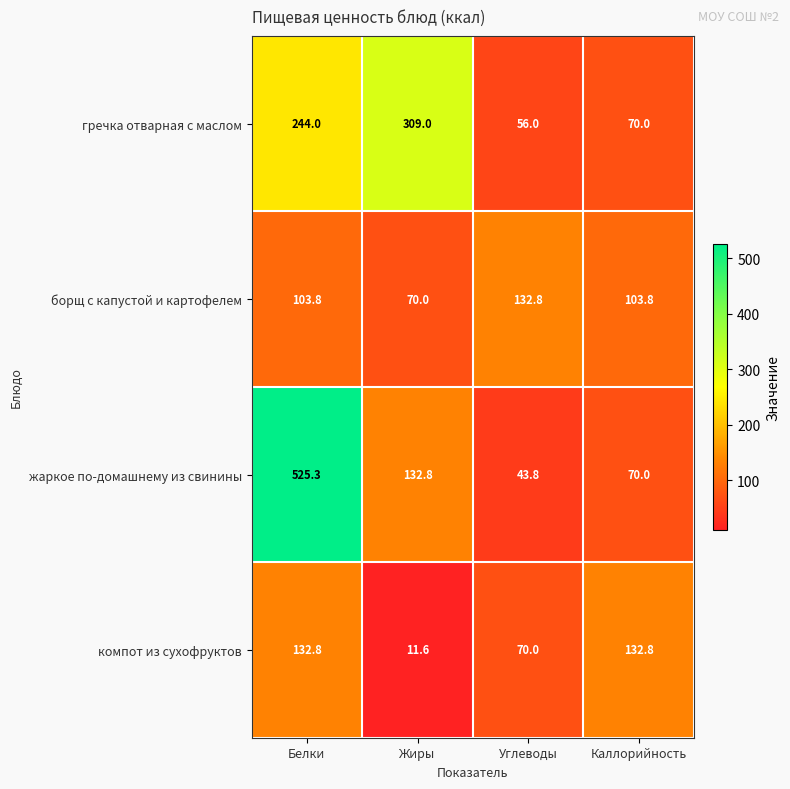

Reading right to left, extract all data points from this chart.

гречка отварная с маслом: 70.0	56.0	309.0	244.0
борщ с капустой и картофелем: 103.8	132.8	70.0	103.8
жаркое по-домашнему из свинины: 70.0	43.8	132.8	525.3
компот из сухофруктов: 132.8	70.0	11.6	132.8